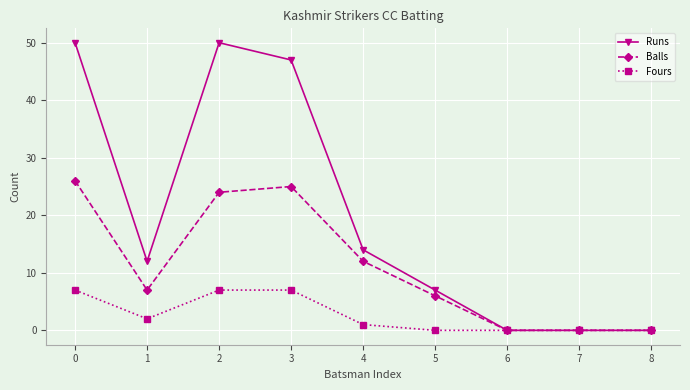

True or false: Balls has a value of 0 at 8.

True